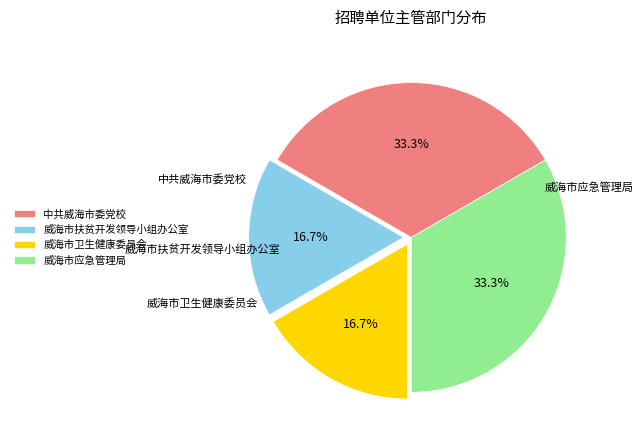

Approximately how many times larger is the value at 中共威海市委党校 compared to 威海市卫生健康委员会?

2.0